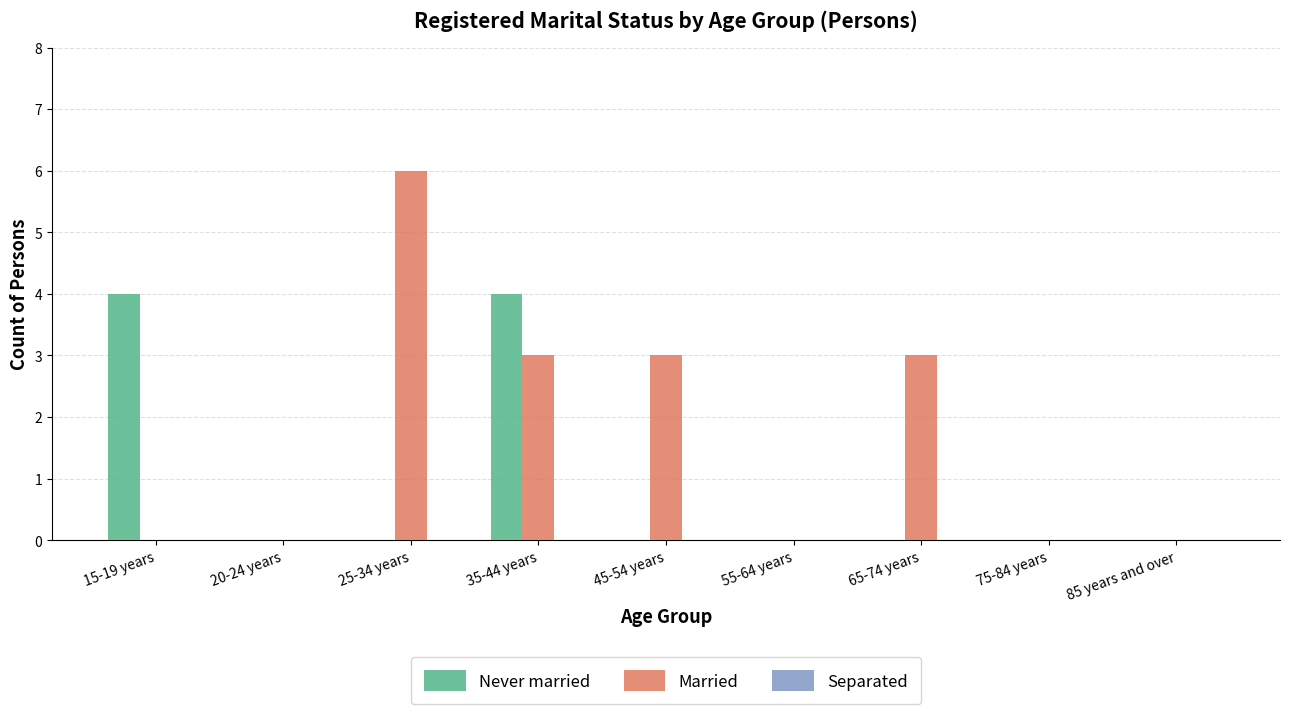

What is the total value across all series at 25-34 years?

6